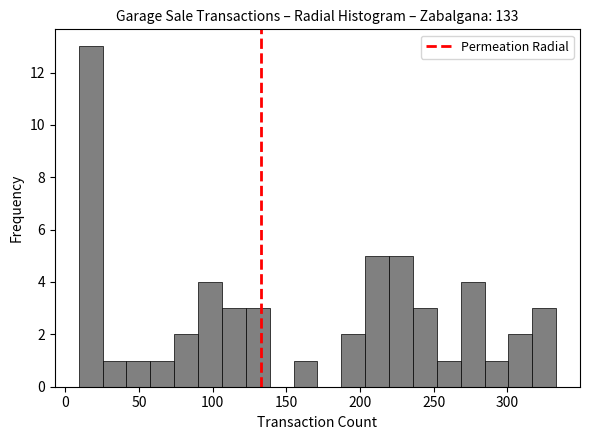

Read against the x-axis, roughly where is the centre of the tallest bar?

15